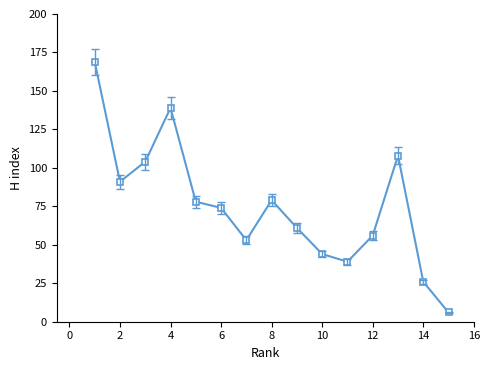

What is the difference between the maximum and minimum values?

163